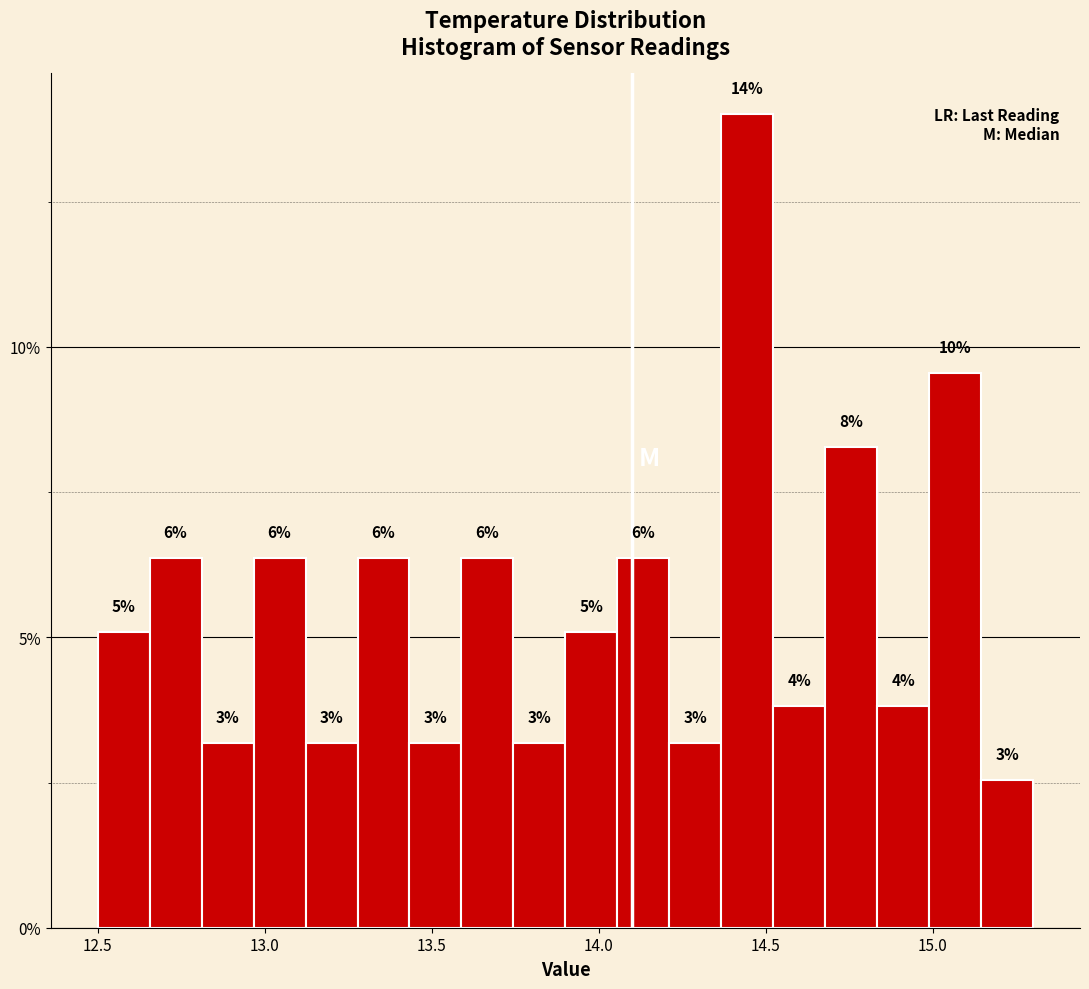

Around what value on the x-axis is the tallest bar? Give the approximate position of its centre, as read against the axis.

14.45